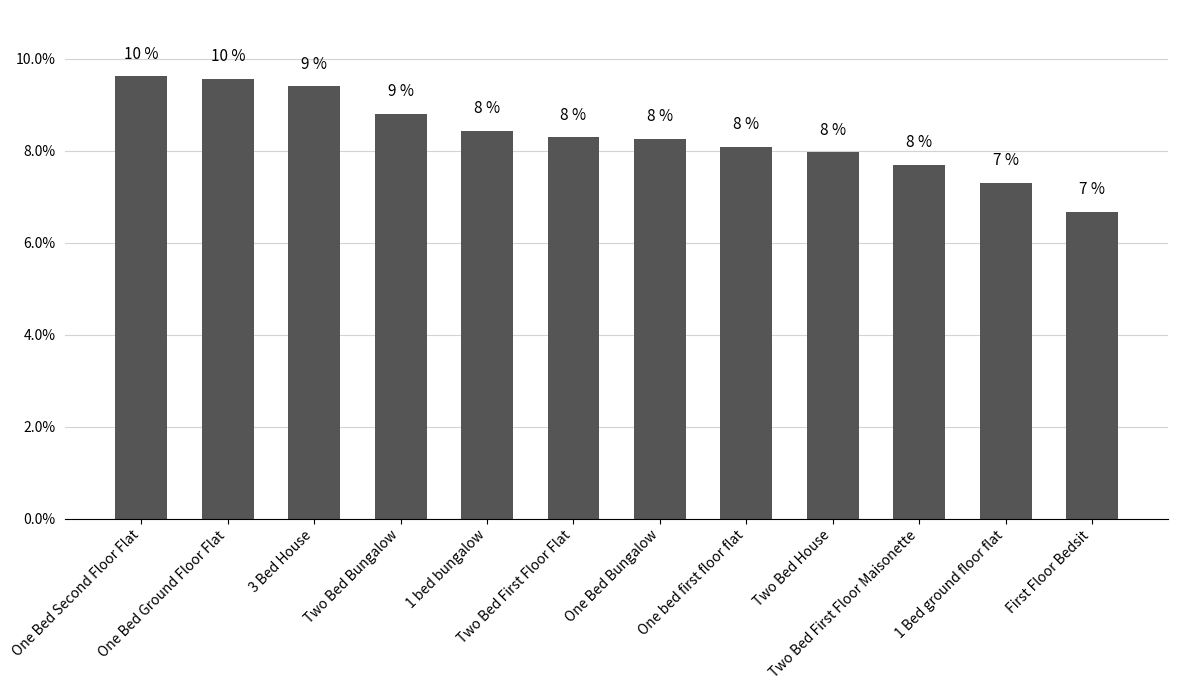

Approximately how many times larger is the value at Two Bed Bungalow compared to One bed first floor flat?

1.1